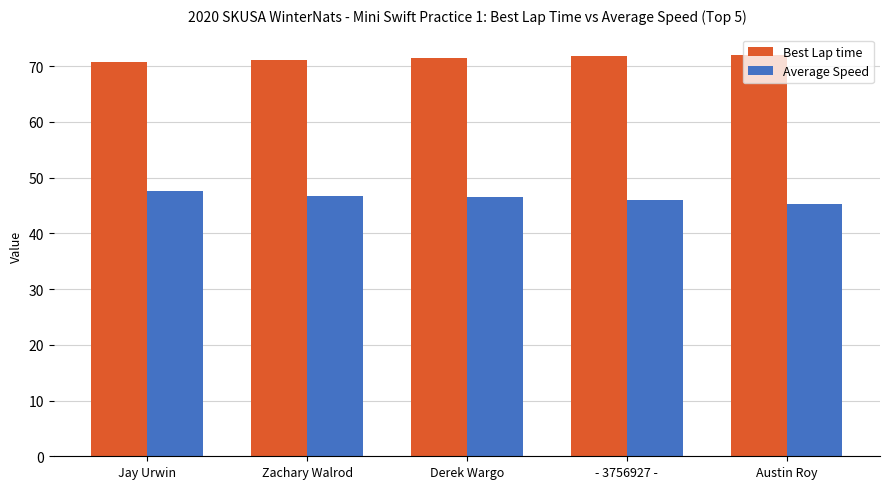

What is the minimum value shown in the chart?

45.4